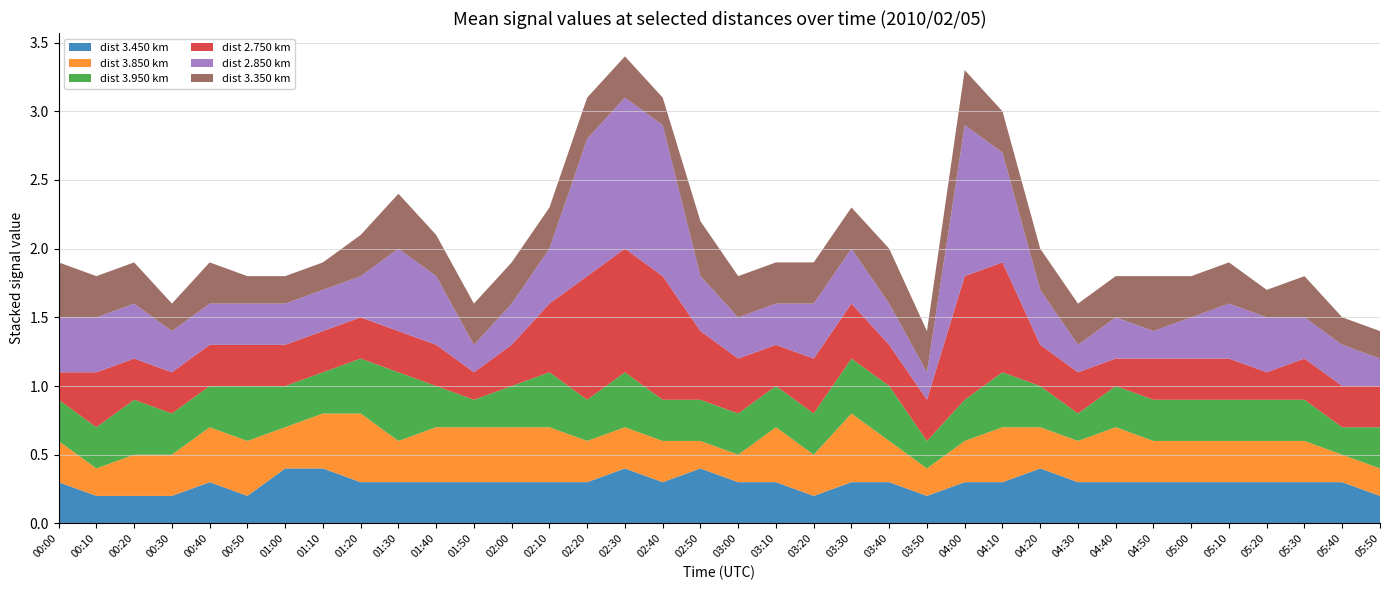

Reading left to right, list all the values displayed in this chart.

3.450: 00:00=0.3	00:10=0.2	00:20=0.2	00:30=0.2	00:40=0.3	00:50=0.2	01:00=0.4	01:10=0.4	01:20=0.3	01:30=0.3	01:40=0.3	01:50=0.3	02:00=0.3	02:10=0.3	02:20=0.3	02:30=0.4	02:40=0.3	02:50=0.4	03:00=0.3	03:10=0.3	03:20=0.2	03:30=0.3	03:40=0.3	03:50=0.2	04:00=0.3	04:10=0.3	04:20=0.4	04:30=0.3	04:40=0.3	04:50=0.3	05:00=0.3	05:10=0.3	05:20=0.3	05:30=0.3	05:40=0.3	05:50=0.2
3.850: 00:00=0.3	00:10=0.2	00:20=0.3	00:30=0.3	00:40=0.4	00:50=0.4	01:00=0.3	01:10=0.4	01:20=0.5	01:30=0.3	01:40=0.4	01:50=0.4	02:00=0.4	02:10=0.4	02:20=0.3	02:30=0.3	02:40=0.3	02:50=0.2	03:00=0.2	03:10=0.4	03:20=0.3	03:30=0.5	03:40=0.3	03:50=0.2	04:00=0.3	04:10=0.4	04:20=0.3	04:30=0.3	04:40=0.4	04:50=0.3	05:00=0.3	05:10=0.3	05:20=0.3	05:30=0.3	05:40=0.2	05:50=0.2
3.950: 00:00=0.3	00:10=0.3	00:20=0.4	00:30=0.3	00:40=0.3	00:50=0.4	01:00=0.3	01:10=0.3	01:20=0.4	01:30=0.5	01:40=0.3	01:50=0.2	02:00=0.3	02:10=0.4	02:20=0.3	02:30=0.4	02:40=0.3	02:50=0.3	03:00=0.3	03:10=0.3	03:20=0.3	03:30=0.4	03:40=0.4	03:50=0.2	04:00=0.3	04:10=0.4	04:20=0.3	04:30=0.2	04:40=0.3	04:50=0.3	05:00=0.3	05:10=0.3	05:20=0.3	05:30=0.3	05:40=0.2	05:50=0.3
2.750: 00:00=0.2	00:10=0.4	00:20=0.3	00:30=0.3	00:40=0.3	00:50=0.3	01:00=0.3	01:10=0.3	01:20=0.3	01:30=0.3	01:40=0.3	01:50=0.2	02:00=0.3	02:10=0.5	02:20=0.9	02:30=0.9	02:40=0.9	02:50=0.5	03:00=0.4	03:10=0.3	03:20=0.4	03:30=0.4	03:40=0.3	03:50=0.3	04:00=0.9	04:10=0.8	04:20=0.3	04:30=0.3	04:40=0.2	04:50=0.3	05:00=0.3	05:10=0.3	05:20=0.2	05:30=0.3	05:40=0.3	05:50=0.3
2.850: 00:00=0.4	00:10=0.4	00:20=0.4	00:30=0.3	00:40=0.3	00:50=0.3	01:00=0.3	01:10=0.3	01:20=0.3	01:30=0.6	01:40=0.5	01:50=0.2	02:00=0.3	02:10=0.4	02:20=1.0	02:30=1.1	02:40=1.1	02:50=0.4	03:00=0.3	03:10=0.3	03:20=0.4	03:30=0.4	03:40=0.3	03:50=0.2	04:00=1.1	04:10=0.8	04:20=0.4	04:30=0.2	04:40=0.3	04:50=0.2	05:00=0.3	05:10=0.4	05:20=0.4	05:30=0.3	05:40=0.3	05:50=0.2
3.350: 00:00=0.4	00:10=0.3	00:20=0.3	00:30=0.2	00:40=0.3	00:50=0.2	01:00=0.2	01:10=0.2	01:20=0.3	01:30=0.4	01:40=0.3	01:50=0.3	02:00=0.3	02:10=0.3	02:20=0.3	02:30=0.3	02:40=0.2	02:50=0.4	03:00=0.3	03:10=0.3	03:20=0.3	03:30=0.3	03:40=0.4	03:50=0.3	04:00=0.4	04:10=0.3	04:20=0.3	04:30=0.3	04:40=0.3	04:50=0.4	05:00=0.3	05:10=0.3	05:20=0.2	05:30=0.3	05:40=0.2	05:50=0.2